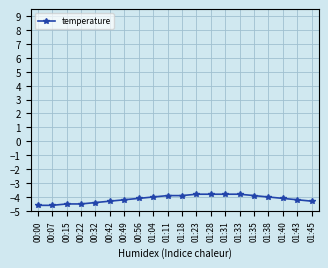

What is the label of the 3rd point from the right?

01:40